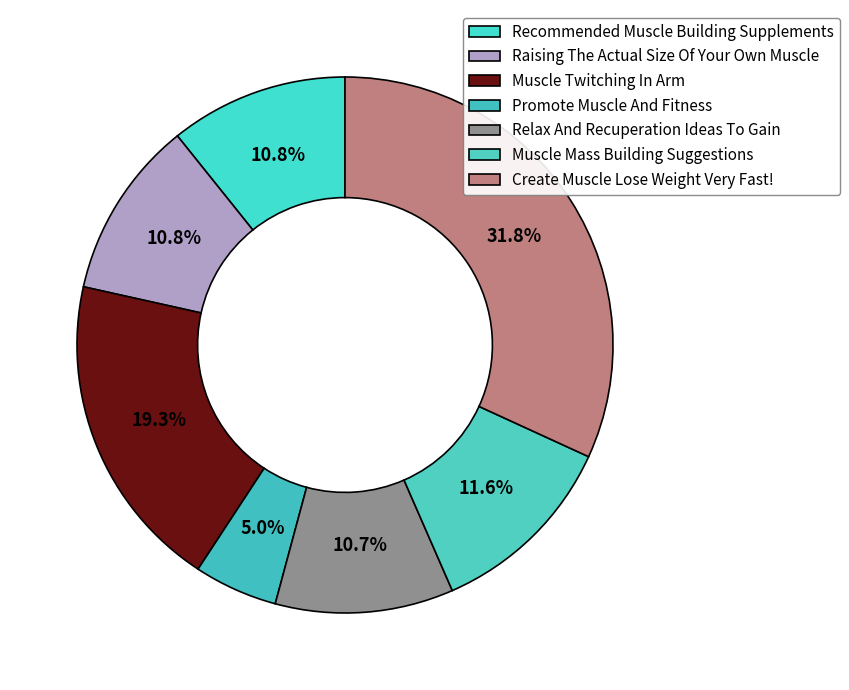

What percentage is NOT represented by Create Muscle Lose Weight Very Fast!?

68.2%